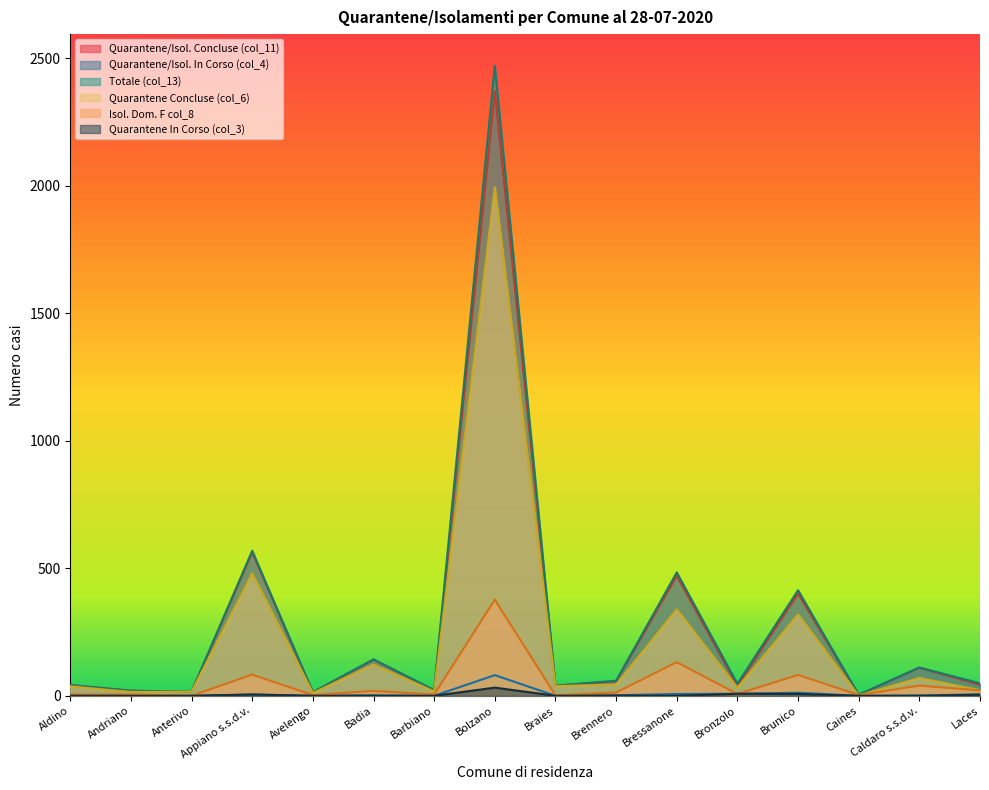

Which series changed the most between Bolzano and Brennero?

Totale (col_13)